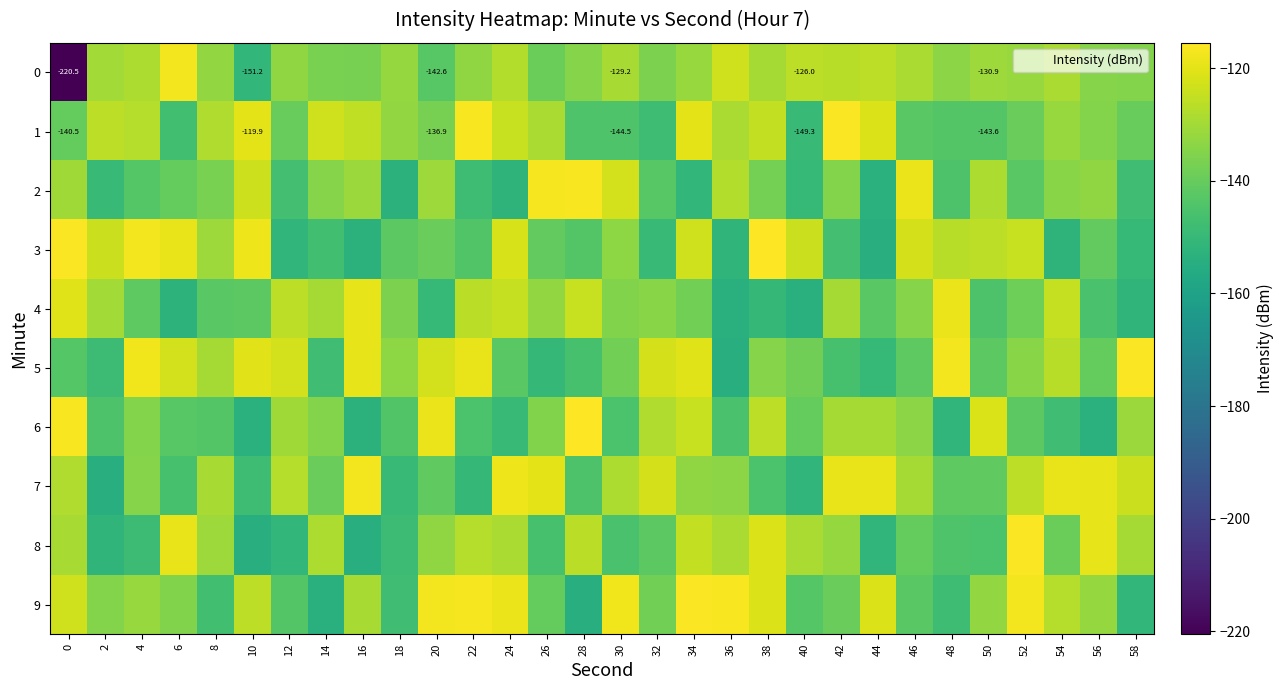

At how many categories does at least one series exceed -174?

30